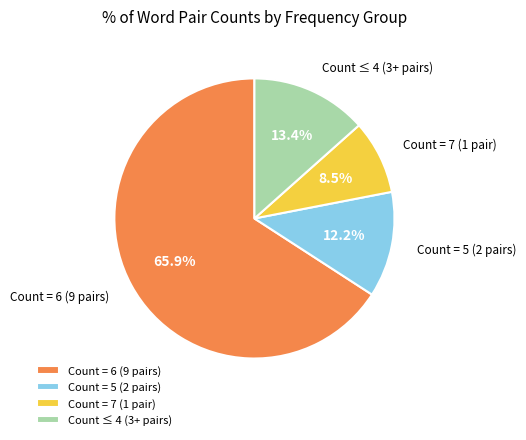

What is the ratio of the value at Count = 6 (9 pairs) to the value at Count = 5 (2 pairs)?

5.4